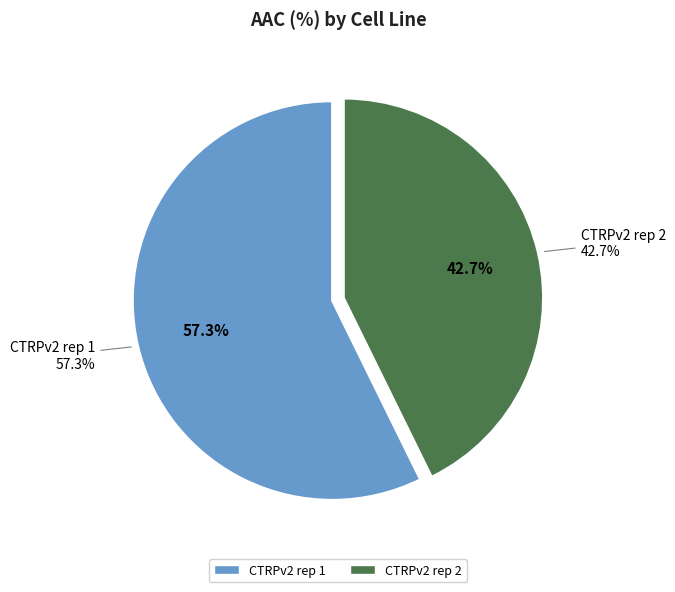

What is the smallest slice in the pie chart?

CTRPv2 rep 2